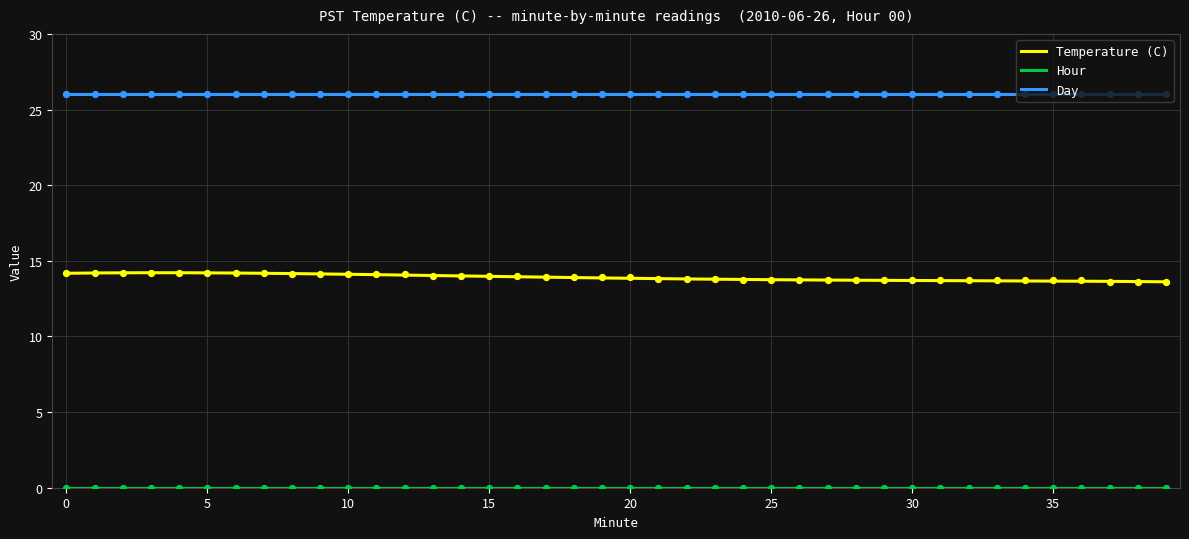

Is the value of Temperature (C) at 19 greater than the value of Day at 16?

No